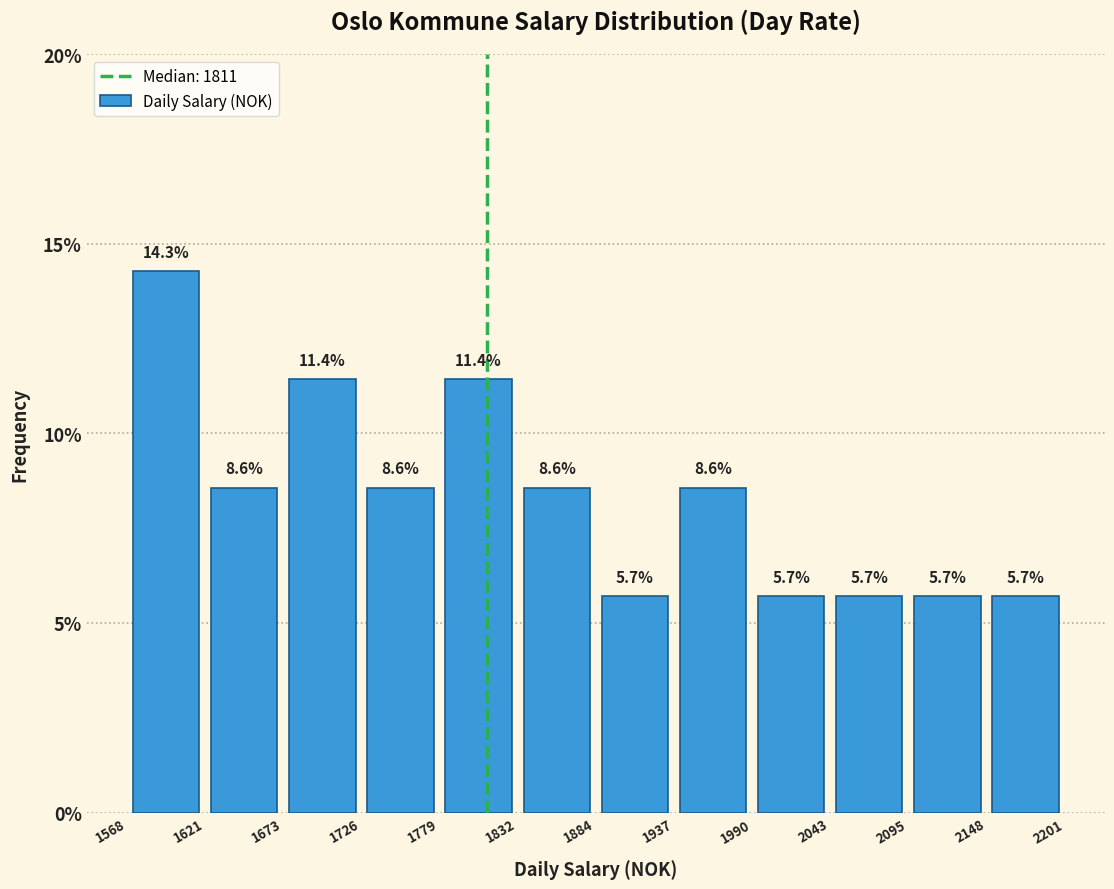

Which range on the x-axis has the tallest bar?

1568 to 1621